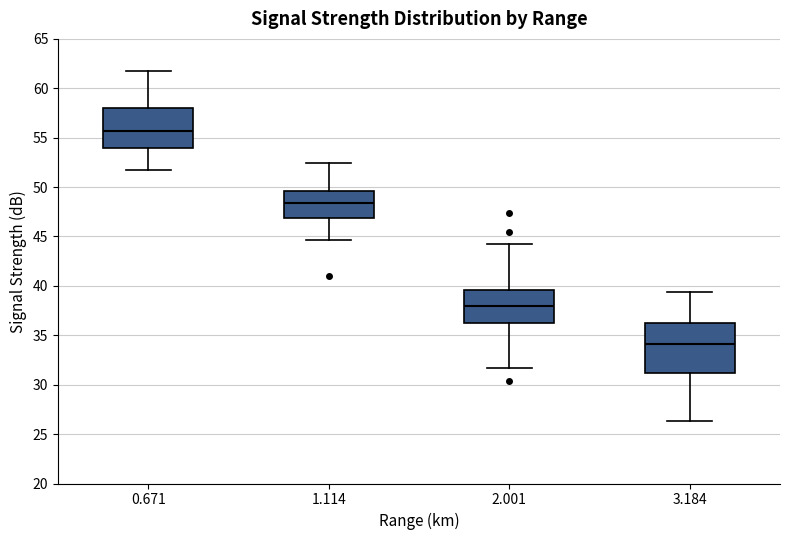

Where does the lower whisker of the box at x = 1.114 end on the y-axis? The values are not printed on the chart, so give them approximately, as read against the axis.

44.5